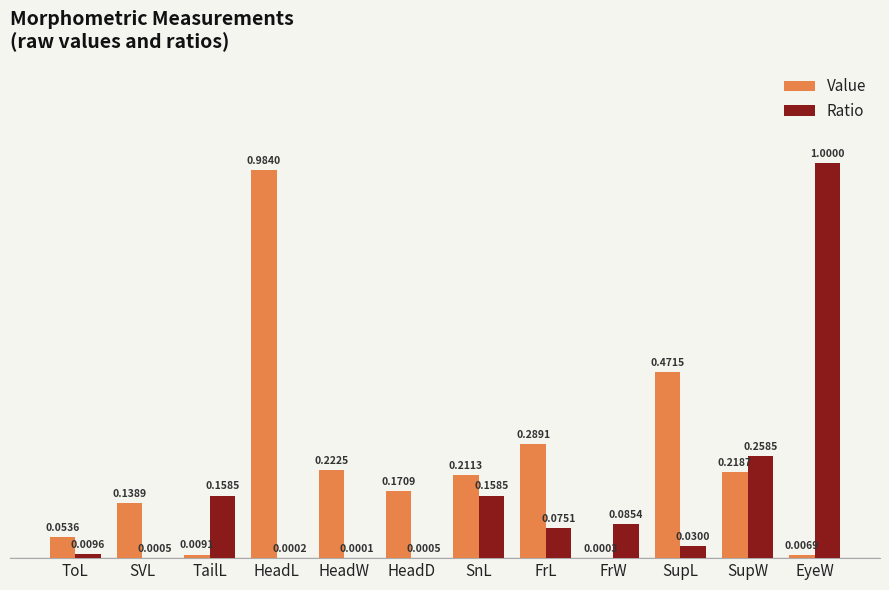

What is the total value across all series at EyeW?

1.0